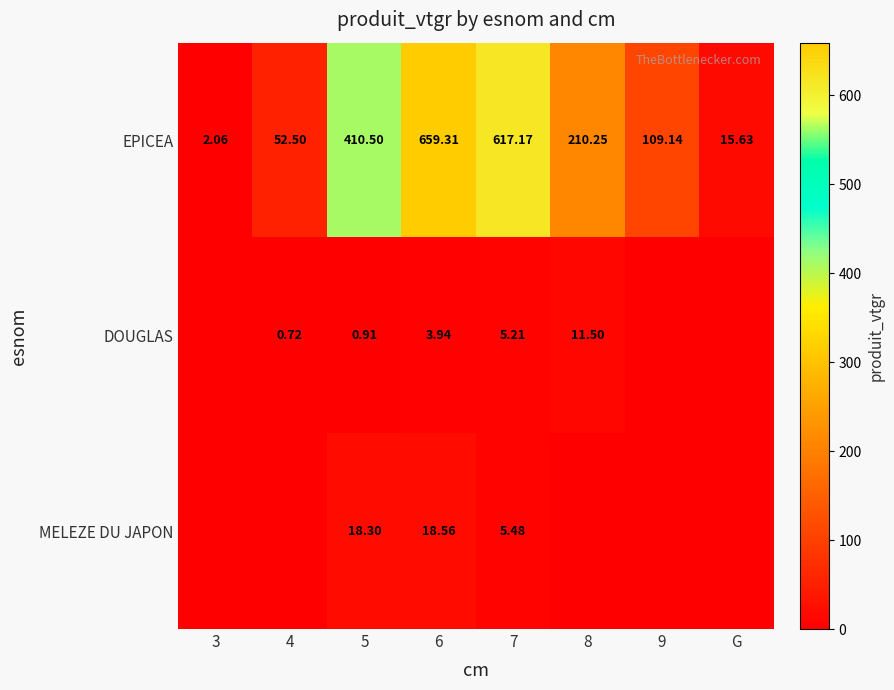

At 6, list the series in order from smallest to largest.

DOUGLAS, MELEZE DU JAPON, EPICEA